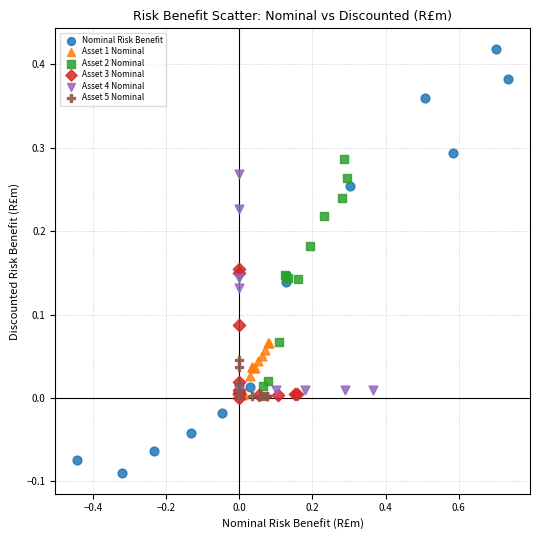

Which series contains the highest Y value?

Nominal Risk Benefit